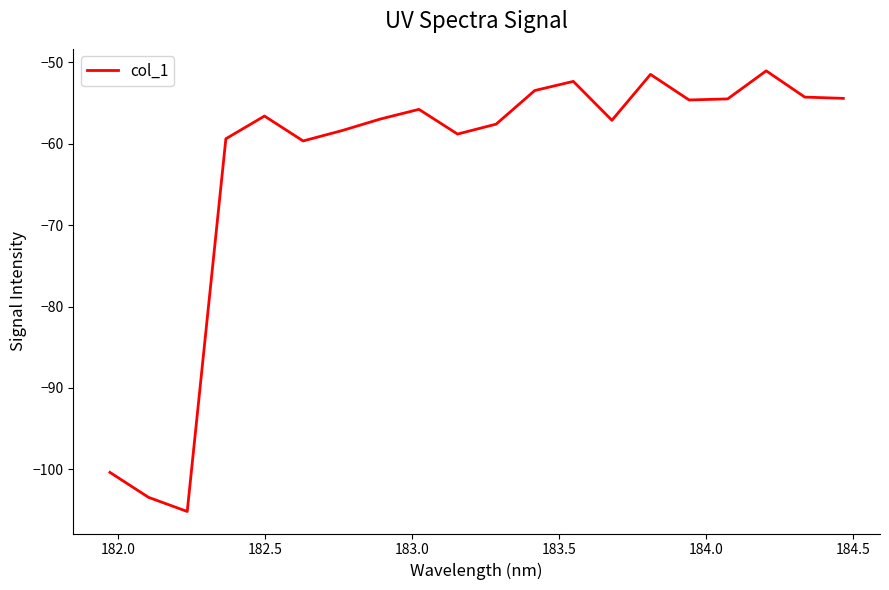

What is the maximum value shown in the chart?

-51.0